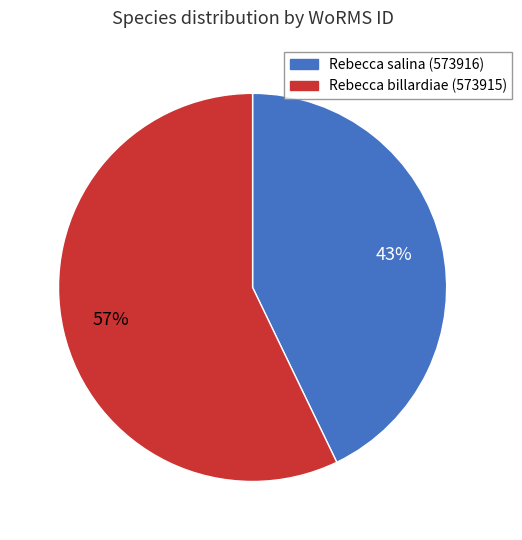

Combined, do Rebecca salina (573916) and Rebecca billardiae (573915) account for over 50%?

Yes